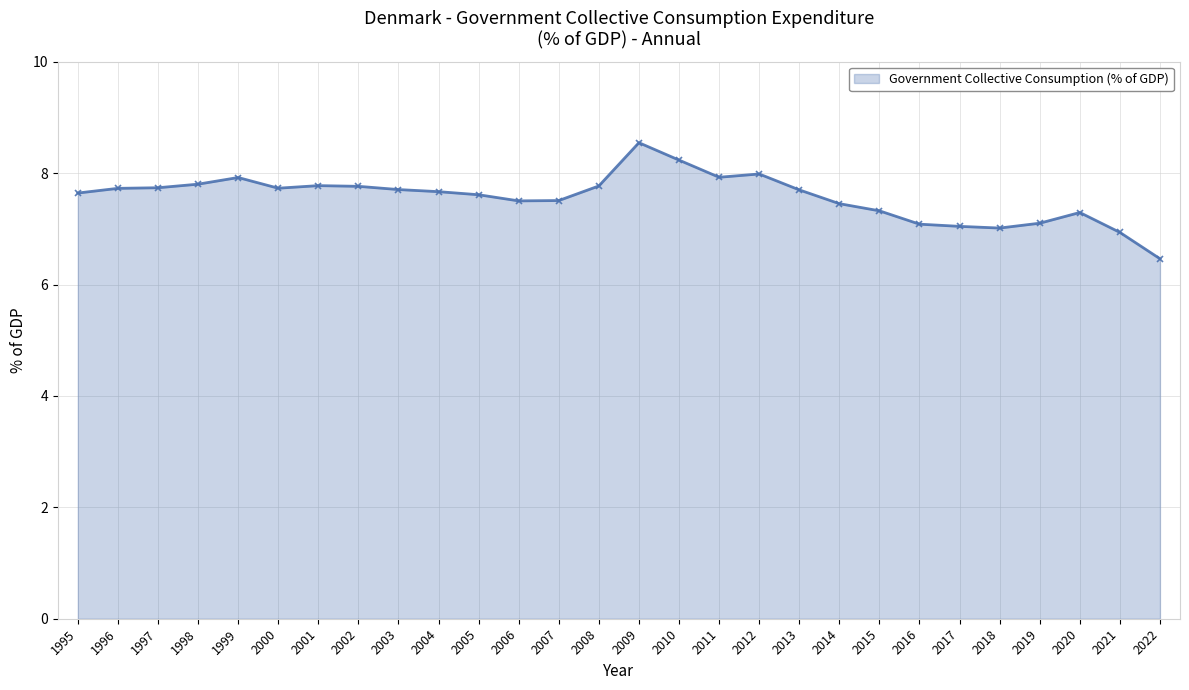

What is the difference between the maximum and minimum values?

2.1